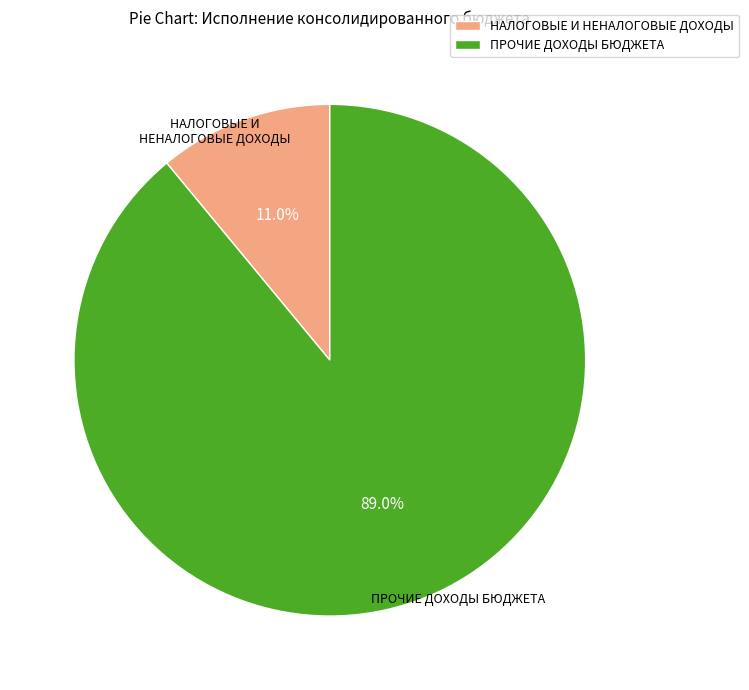

What percentage do ПРОЧИЕ ДОХОДЫ БЮДЖЕТА and НАЛОГОВЫЕ И НЕНАЛОГОВЫЕ ДОХОДЫ together represent?

100.0%